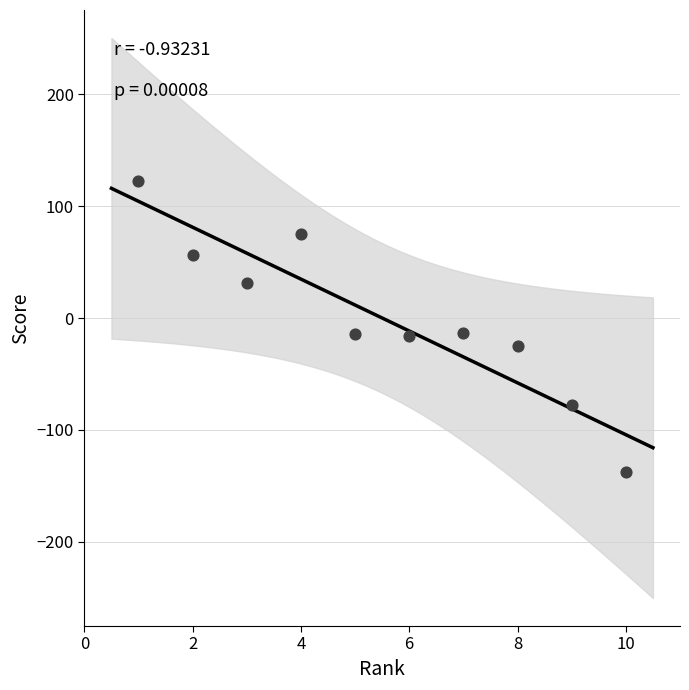

What is the range of Y values (max minus min)?

260